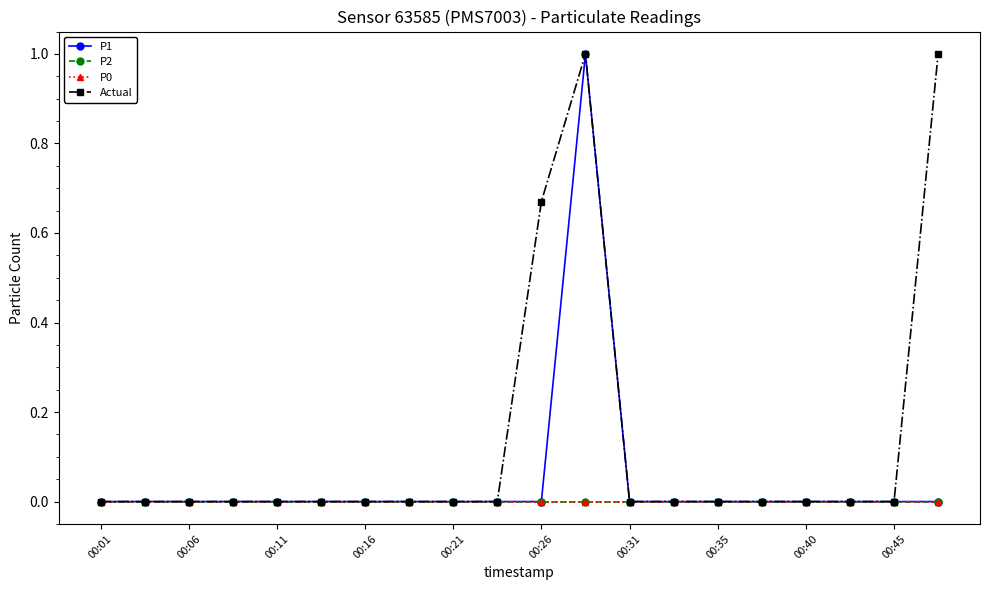

True or false: P1 and P0 cross at least once.

False